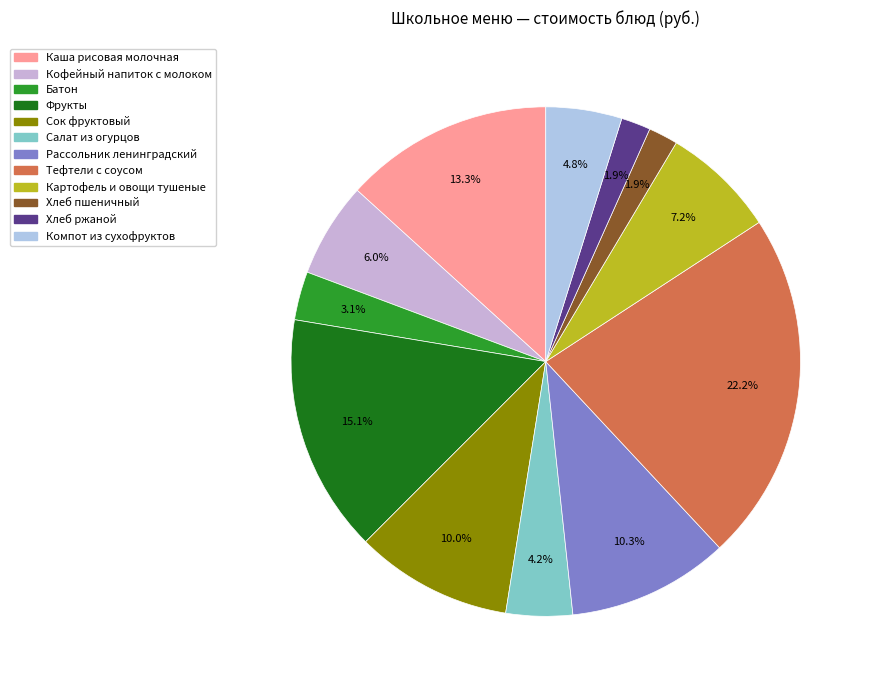

To the nearest percent, what percentage of the pie is Картофель и овощи тушеные?

7%